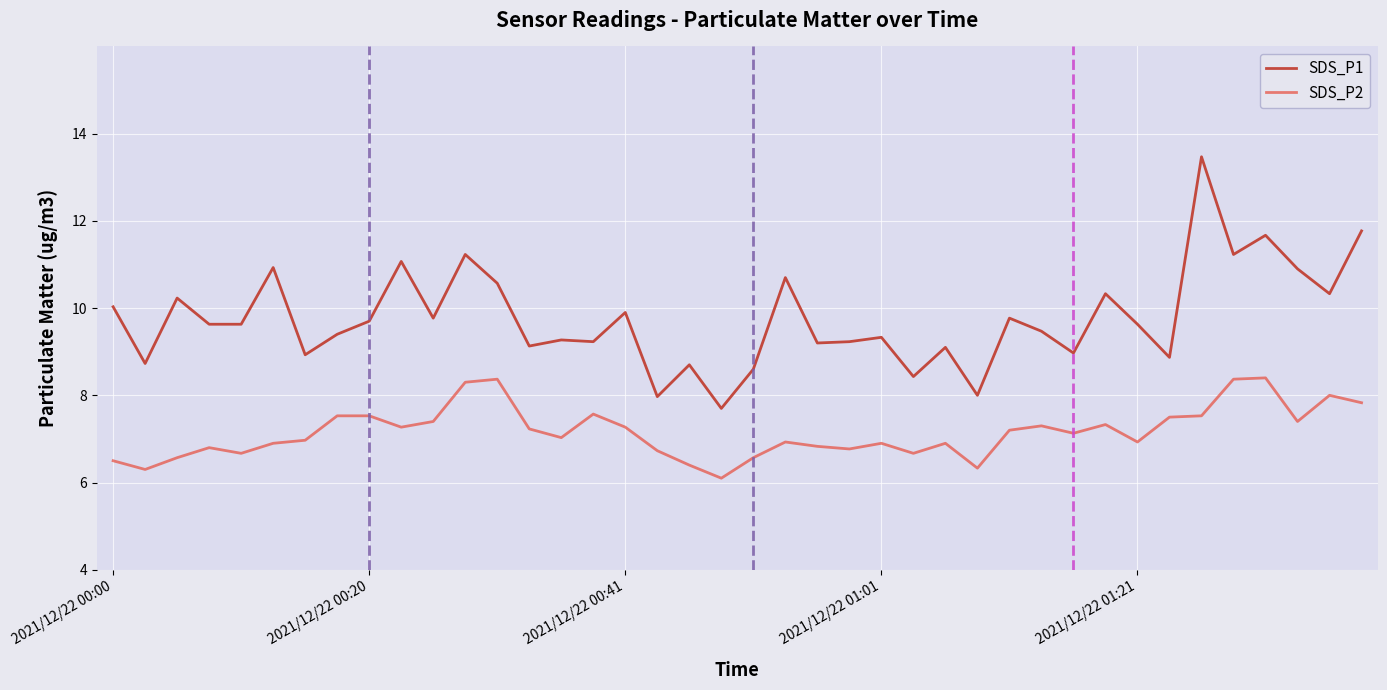

What is the difference between the maximum and minimum values in the SDS_P1 series?

5.8